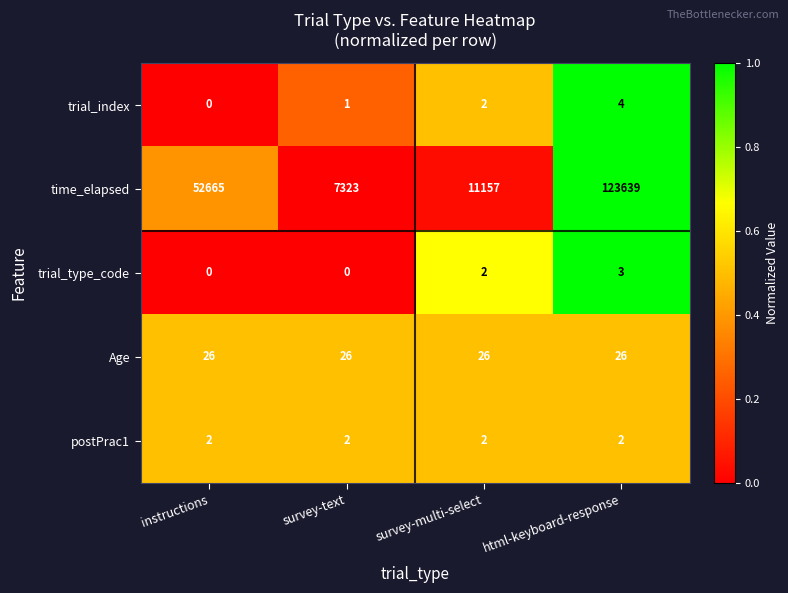

What is the total value across all series at instructions?

52693